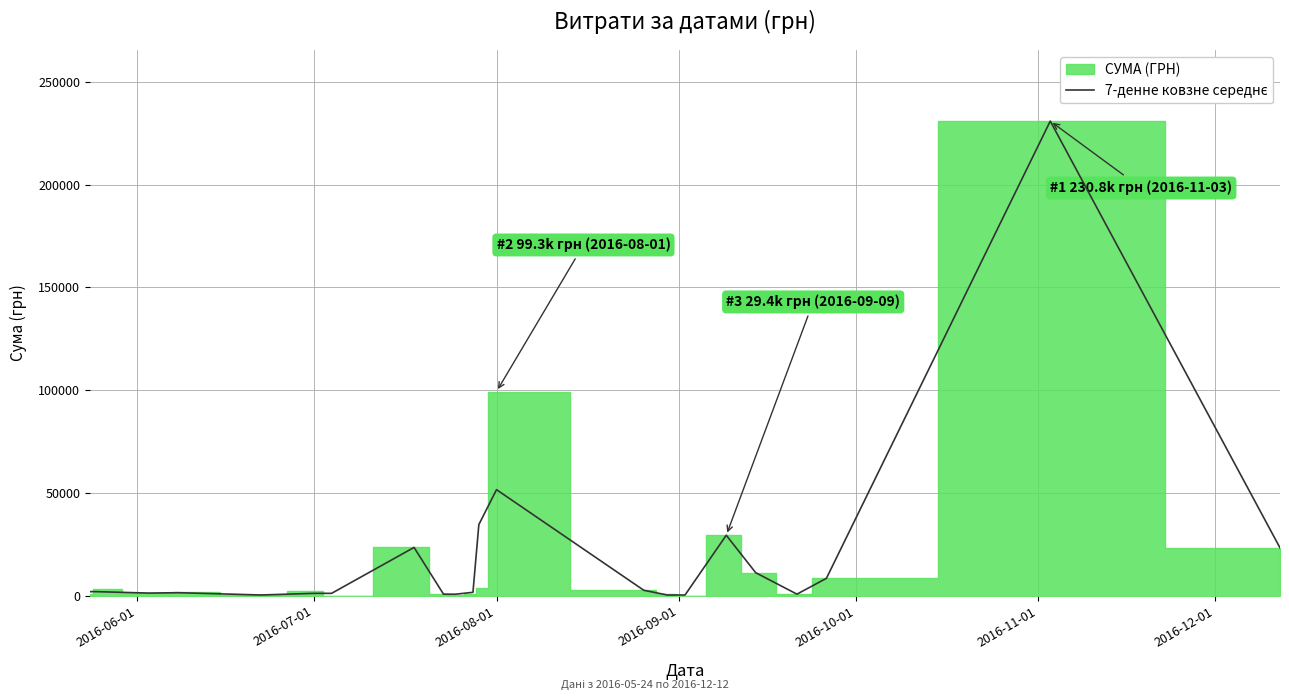

What is the difference between the second highest and second lowest values?

51233.8